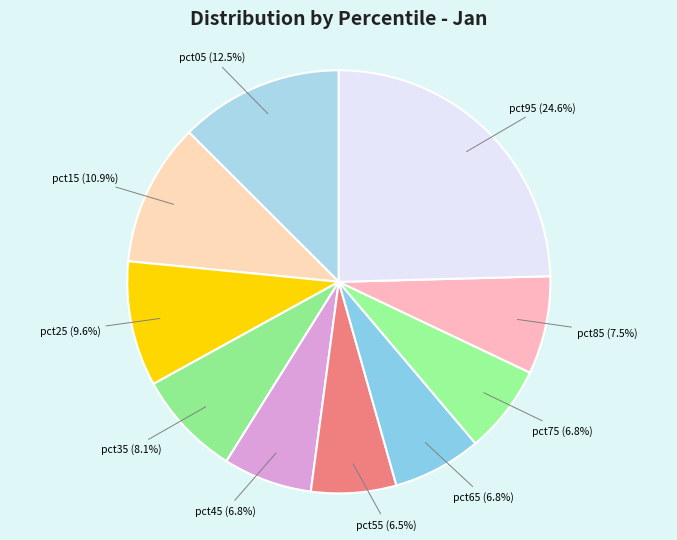

Which has a higher value, pct25 or pct05?

pct05